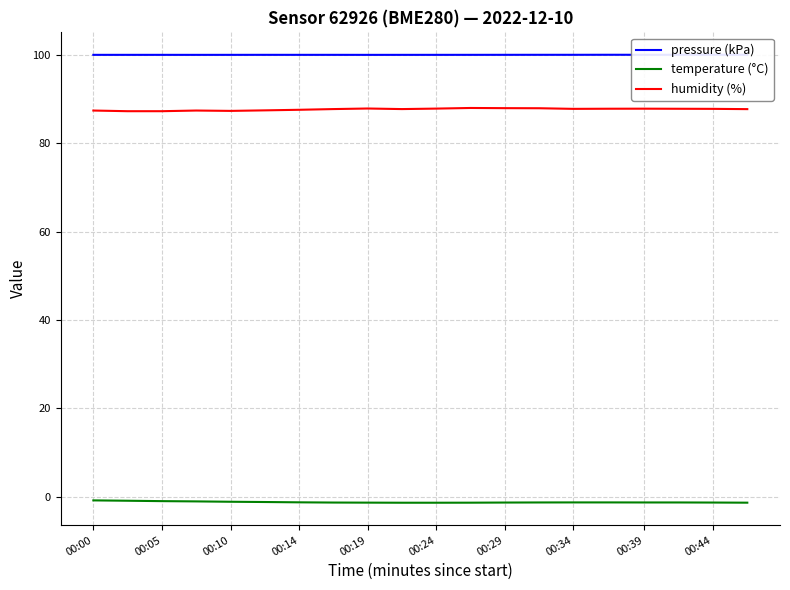

True or false: temperature (°C) has more than 1 points higher than both neighbors.

False